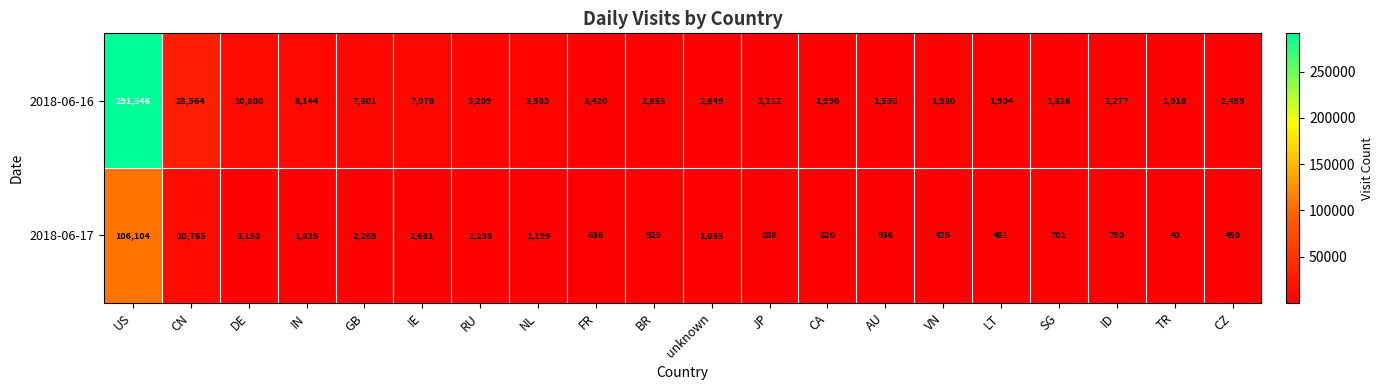

Where is 2018-06-17 nearest to the value 53072?

CN